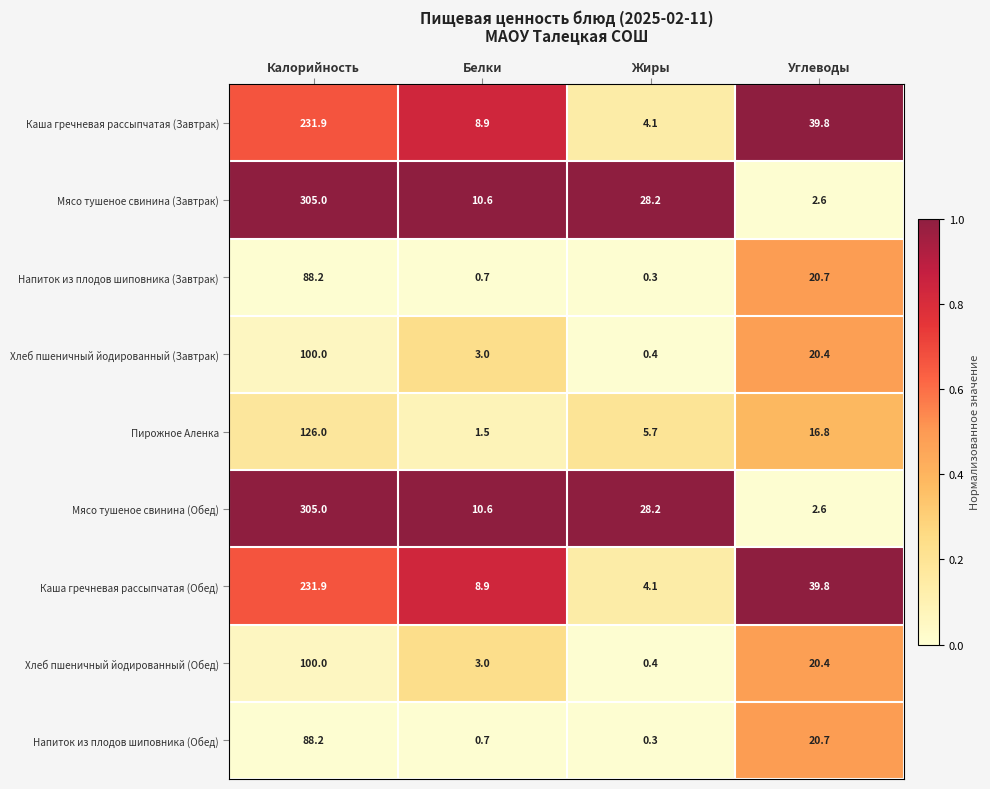

What is the difference between the highest and lowest values at Калорийность?

216.8